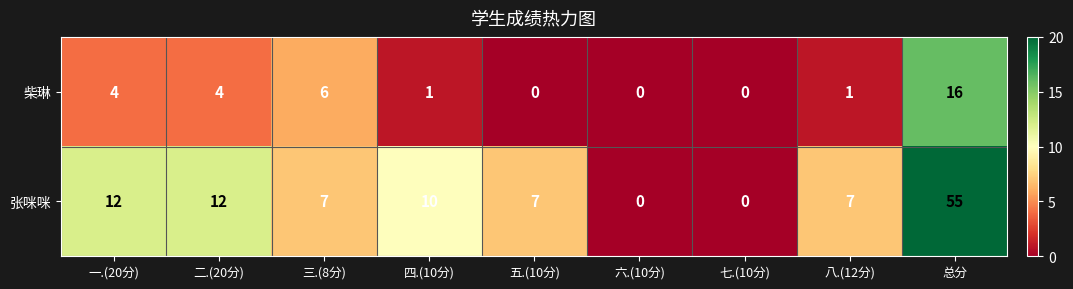

What is the sum of all 柴琳 values?

32